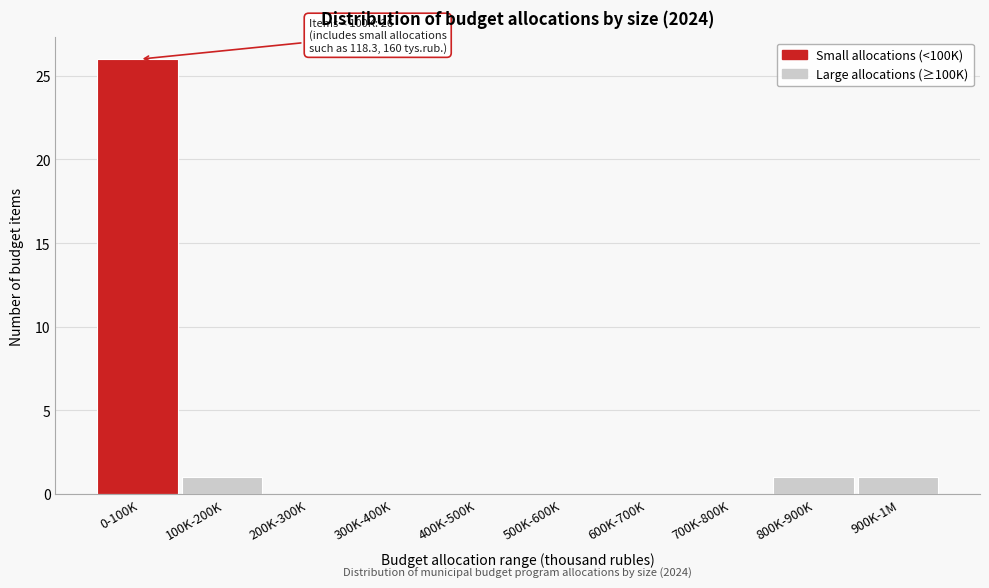

Reading left to right, extract all data points from this chart.

0-100K=26	100K-200K=1	200K-300K=0	300K-400K=0	400K-500K=0	500K-600K=0	600K-700K=0	700K-800K=0	800K-900K=1	900K-1M=1